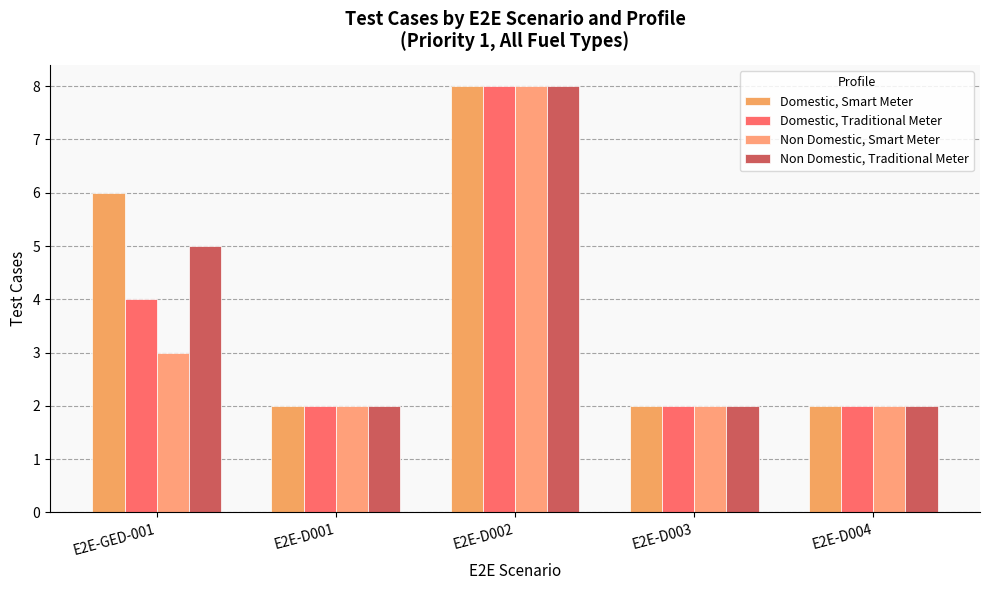

How many groups of bars are there?

5